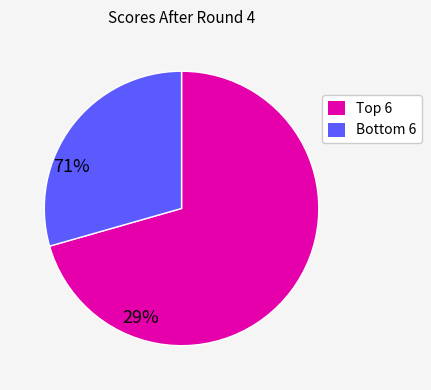

Is there a majority slice in this chart?

Yes